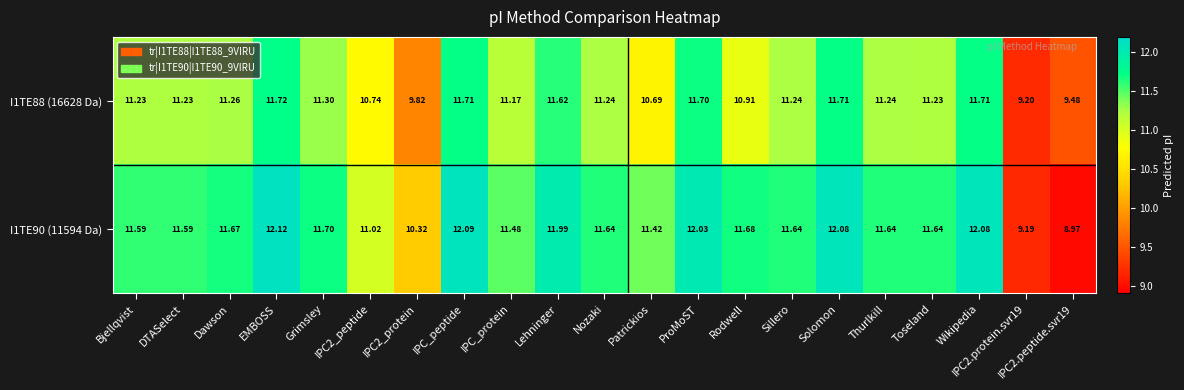

What is the minimum value shown in the chart?

9.0